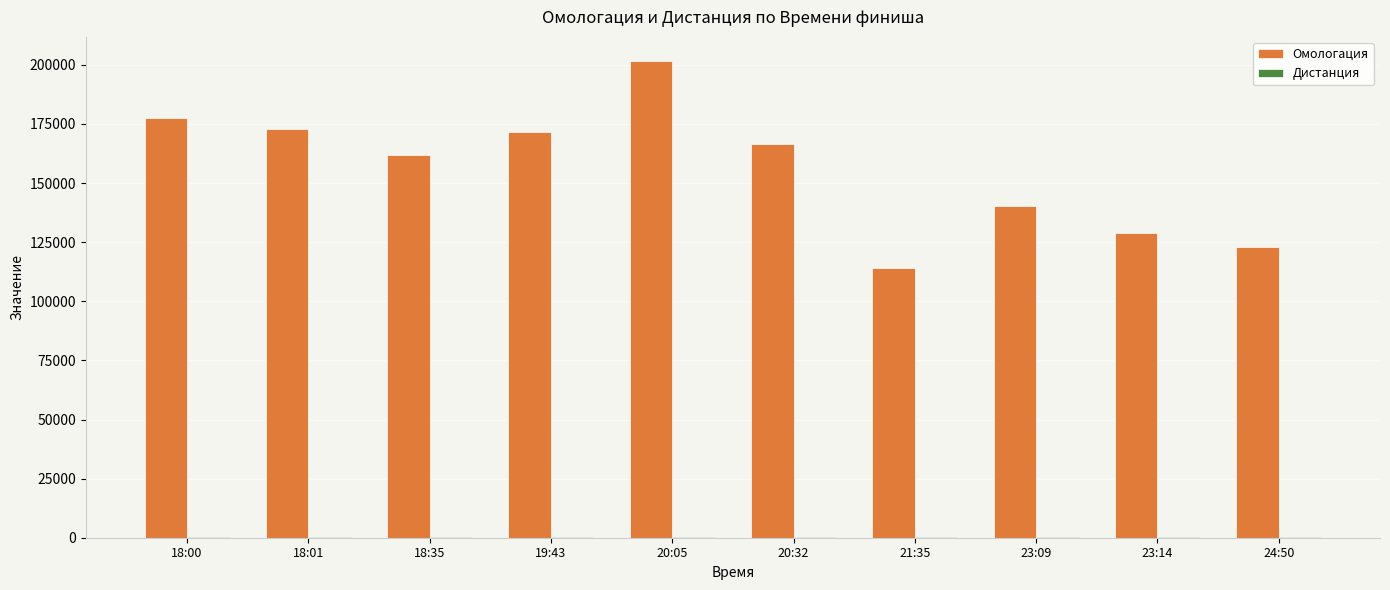

What is the total value across all series at 20:05?

202156